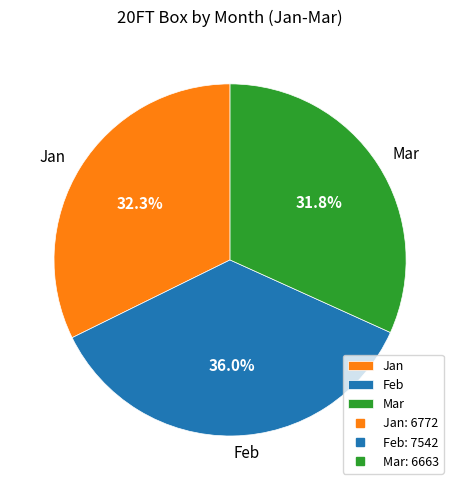

To the nearest percent, what is the combined percentage of Feb and Mar?

68%